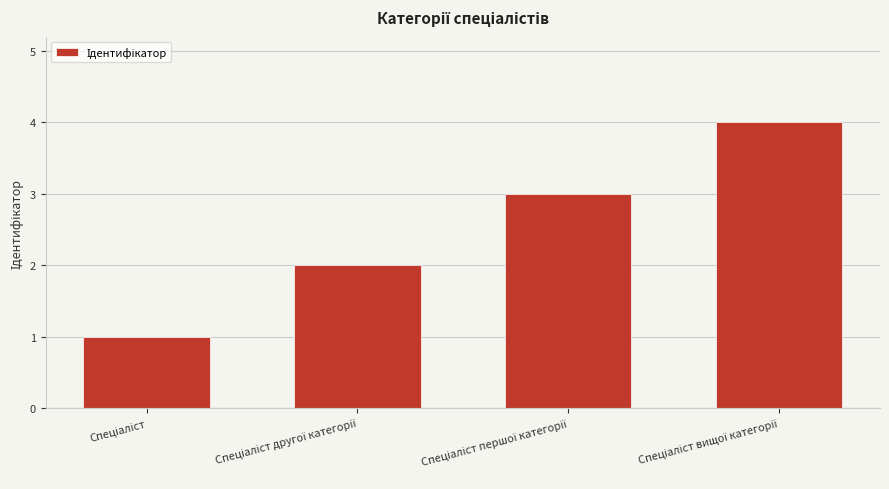

Does the chart contain stacked bars?

No